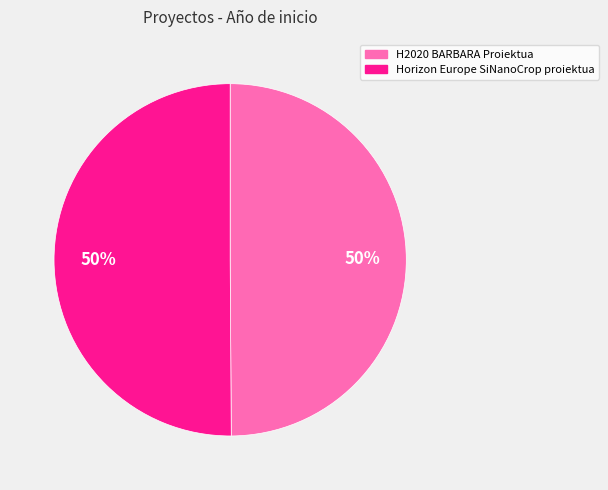

Do H2020 BARBARA Proiektua and Horizon Europe SiNanoCrop proiektua together represent more than half of the pie?

Yes